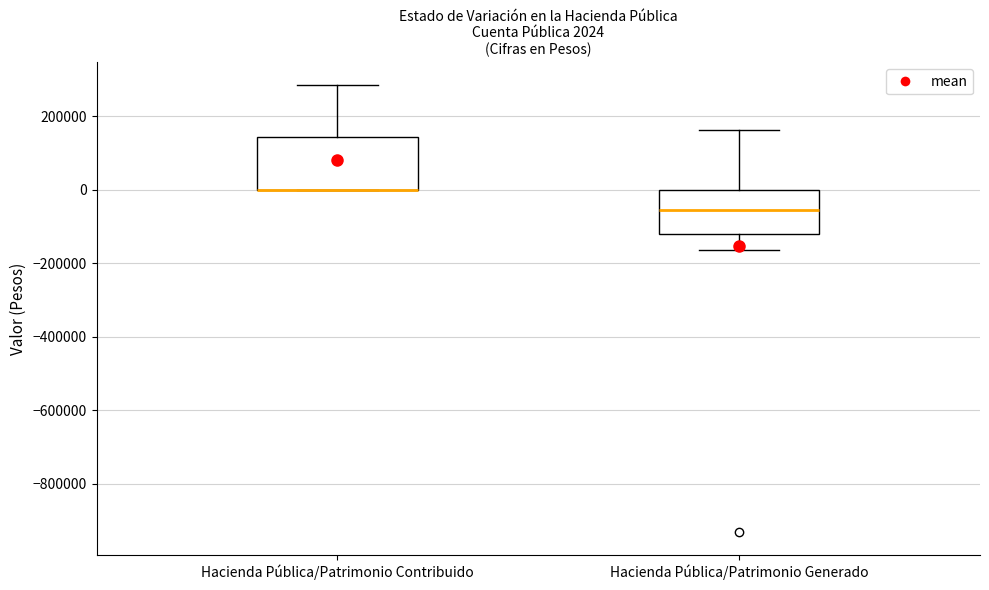

Comparing the boxes themselves (not the whiskers), which one is the tallest?

Hacienda Pública/Patrimonio Contribuido